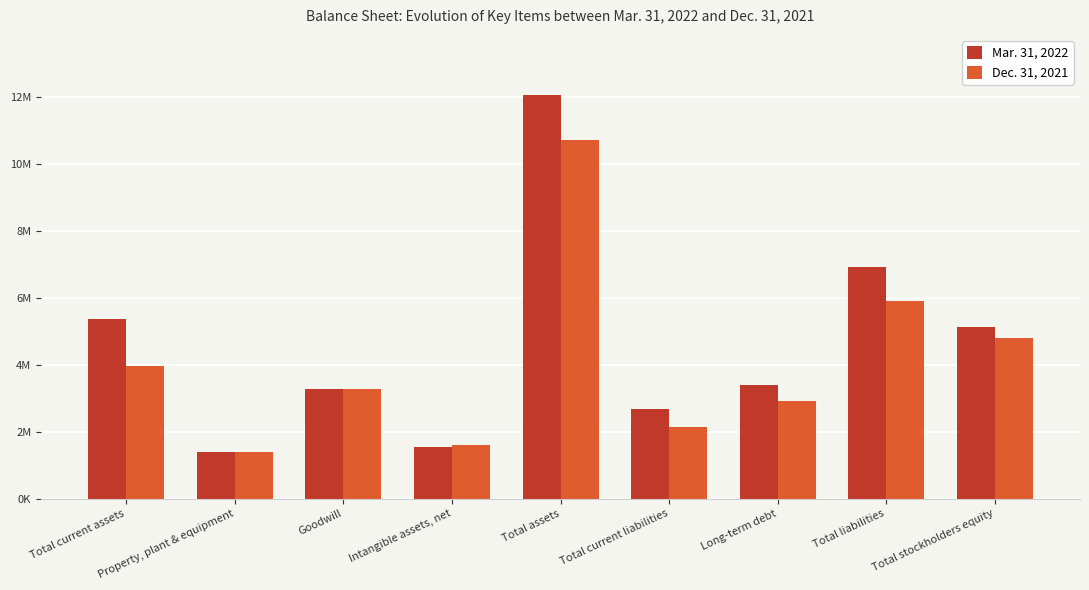

At how many categories does at least one series exceed 4218019?

4